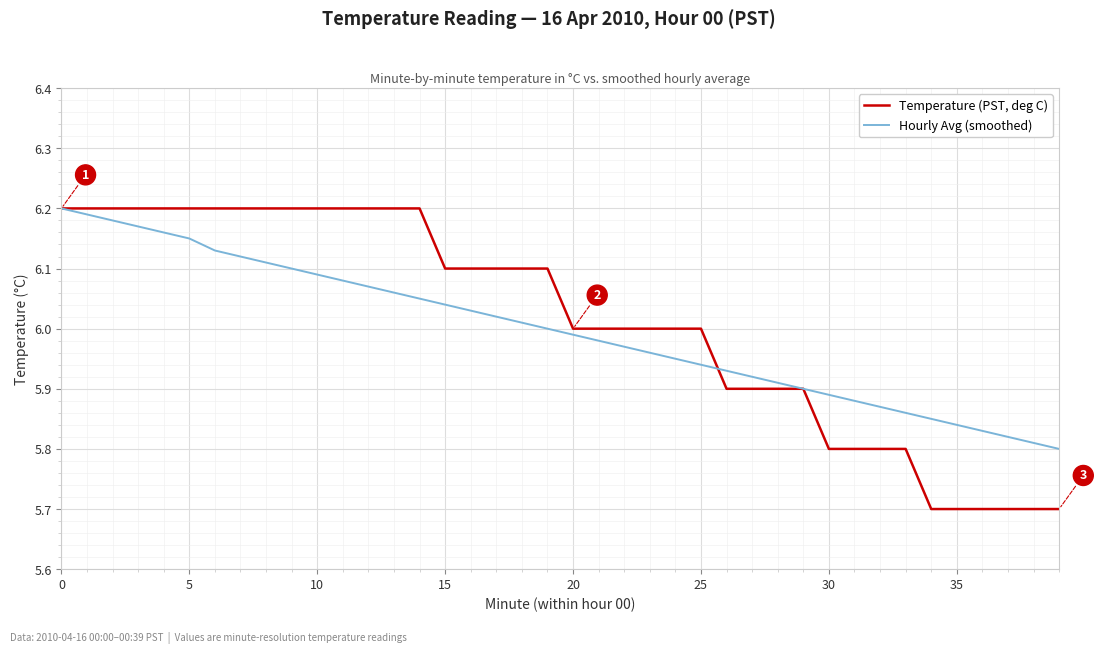

What is the minimum value for Temperature (PST, deg C)?

5.7